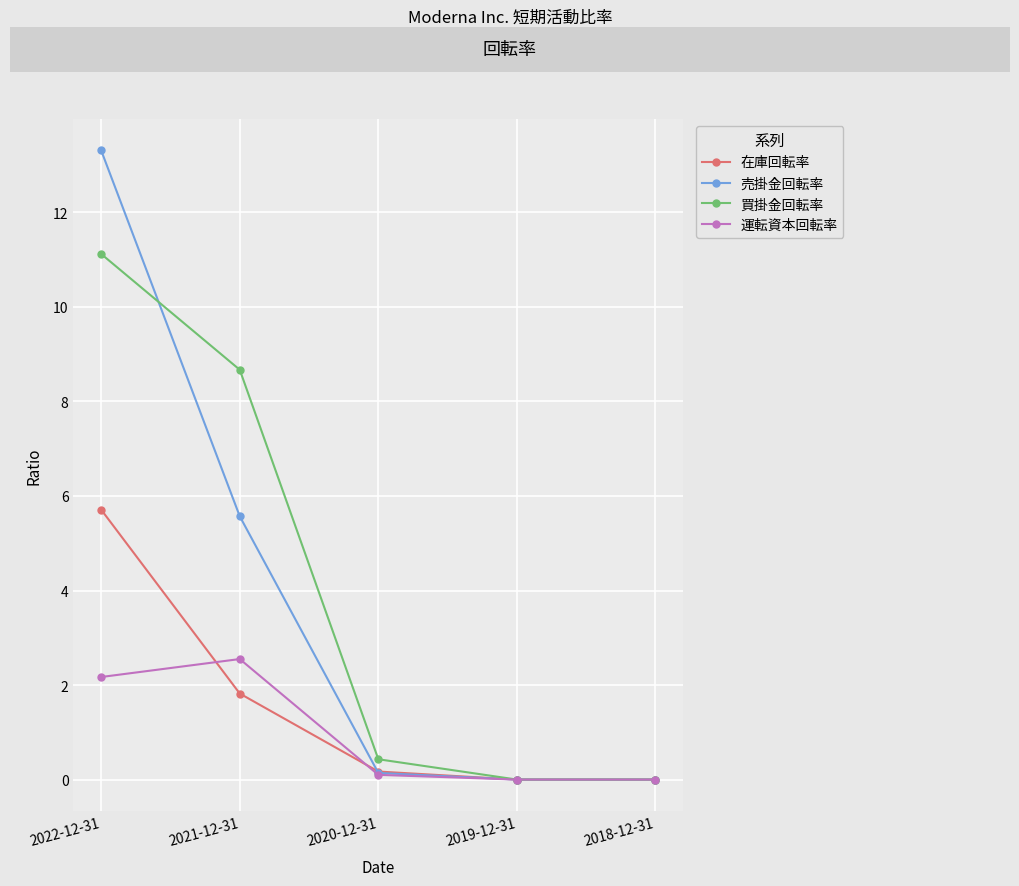

True or false: 買掛金回転率 and 売掛金回転率 intersect in this chart.

True